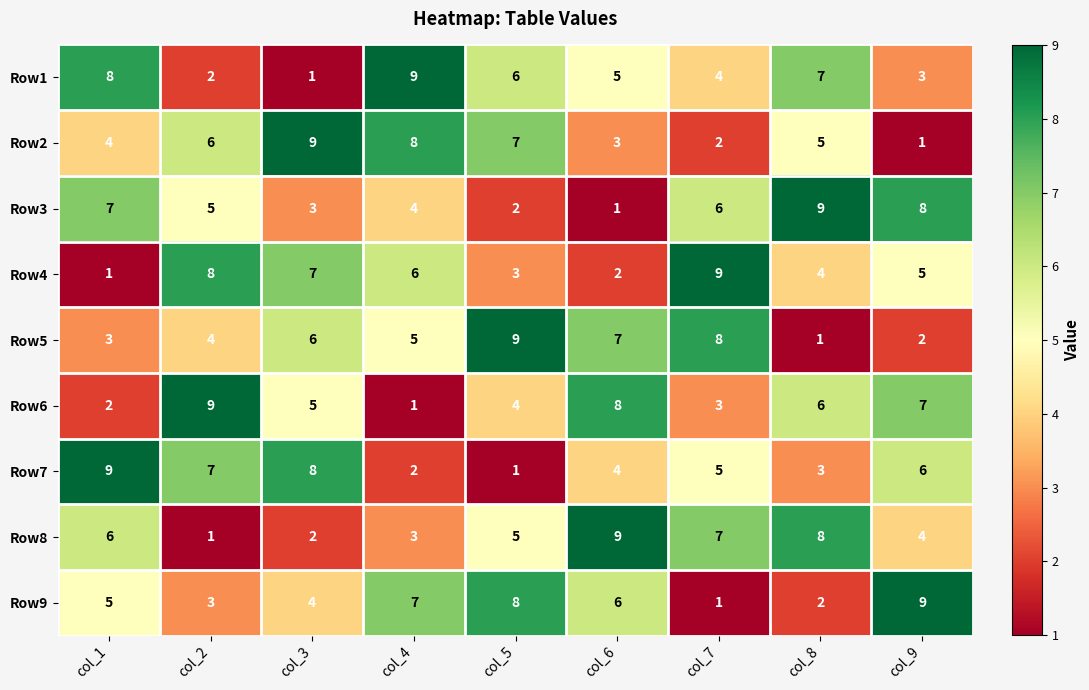

What is the average value of the Row3 series?

5